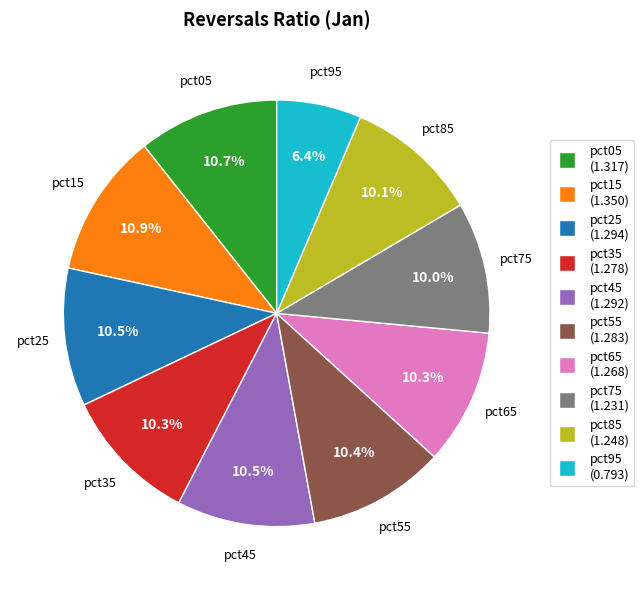

Is there a majority slice in this chart?

No